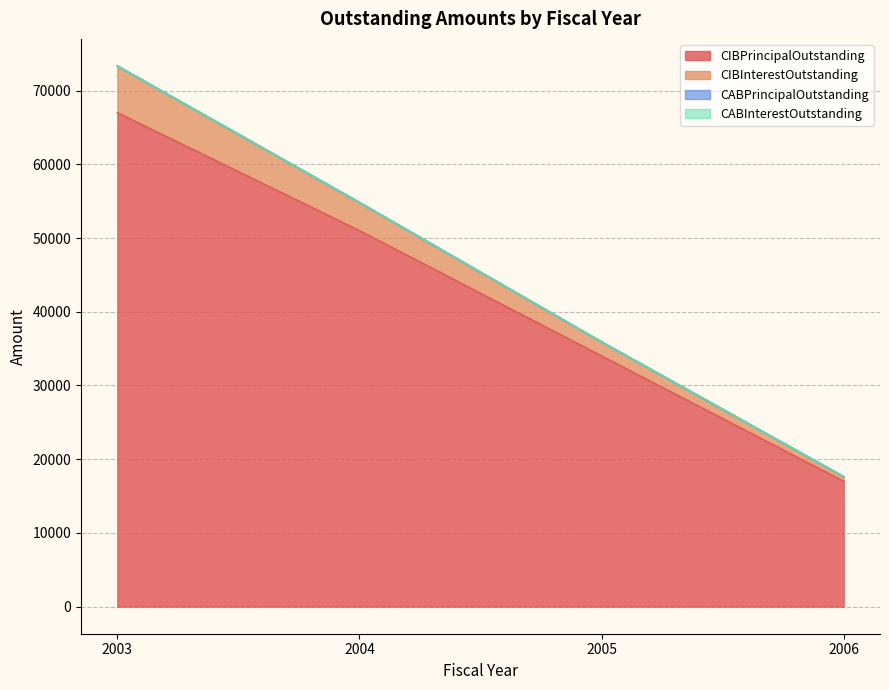

True or false: CIBInterestOutstanding and CIBPrincipalOutstanding cross at least once.

False